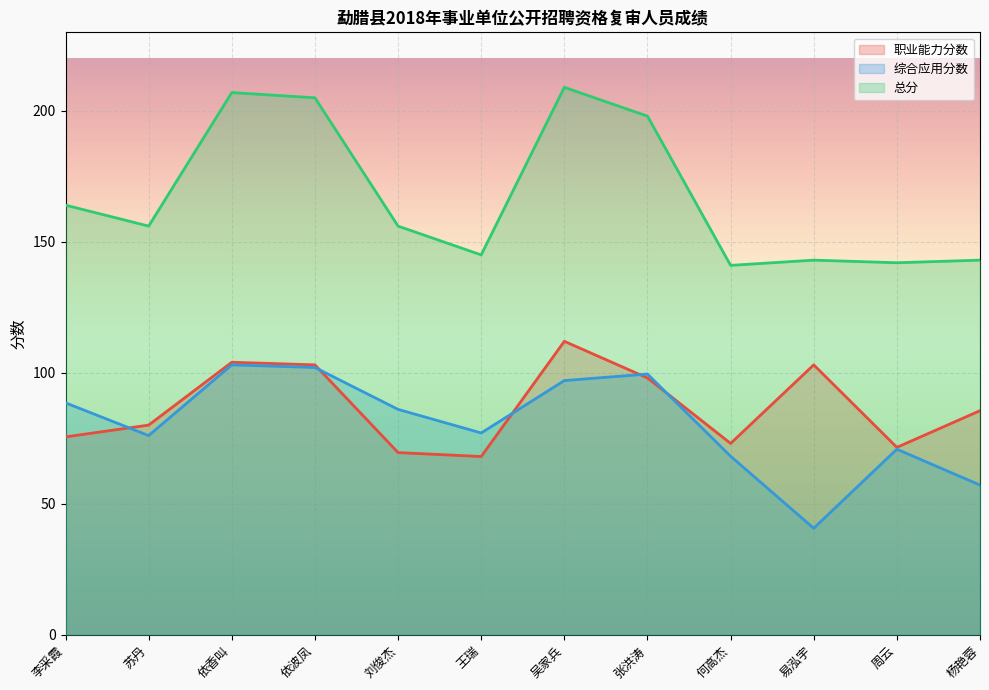

At which category does 总分 reach its first local peak?

依香叫